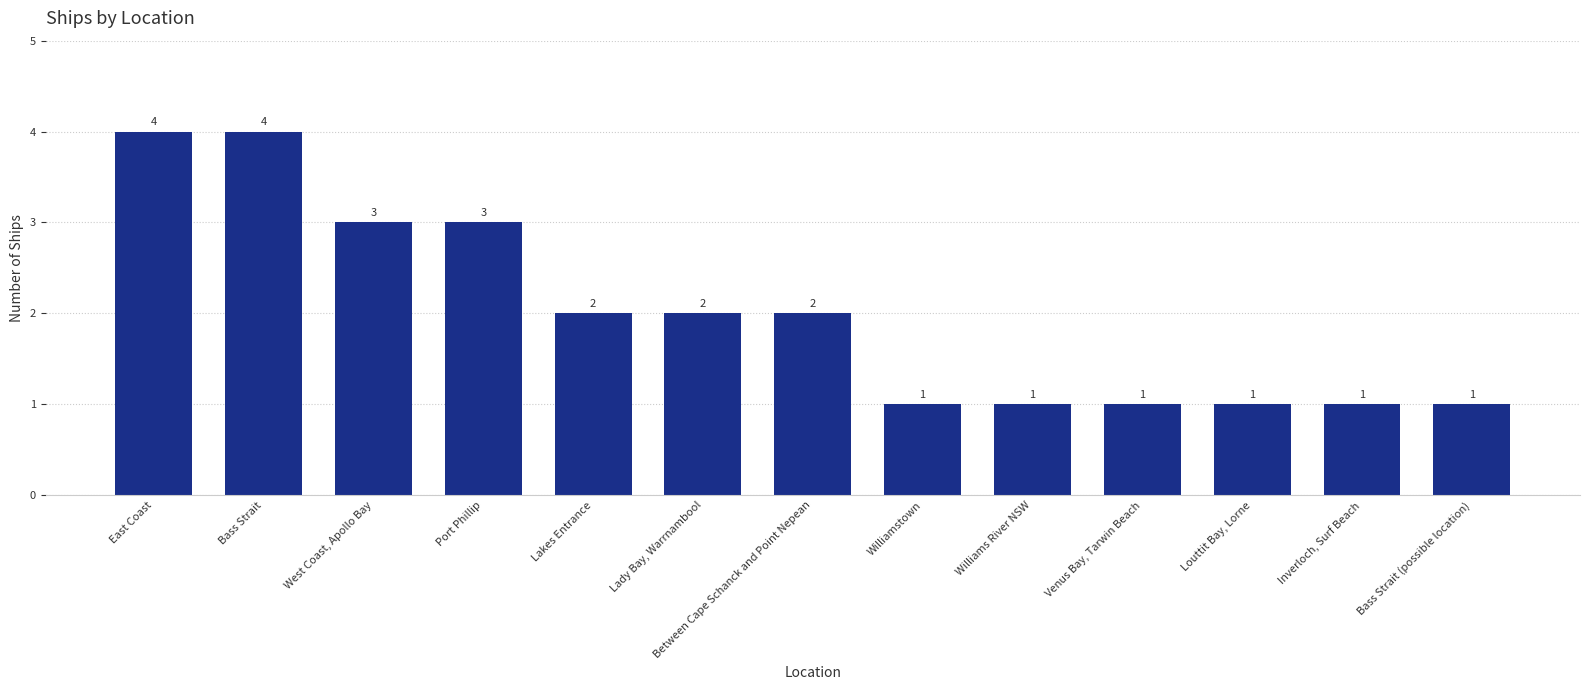

At which label does the data first exceed 2?

East Coast